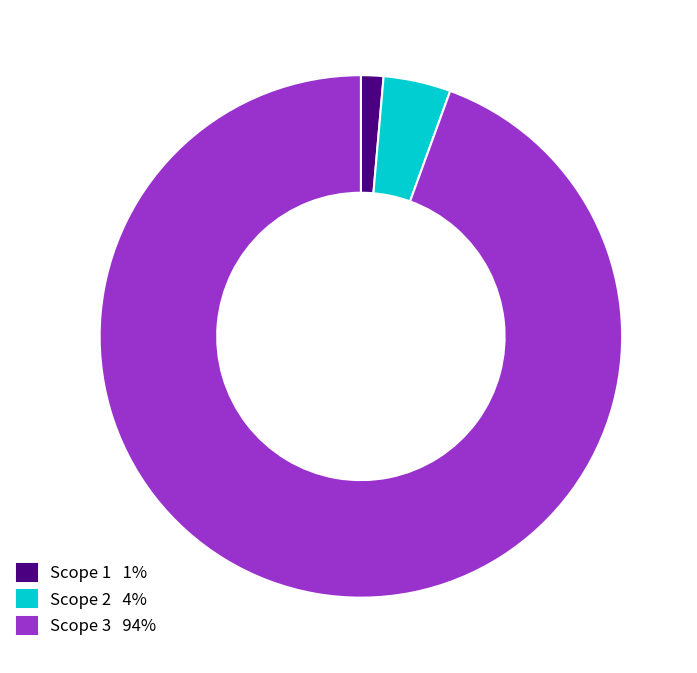

Does any single category account for the majority?

Yes